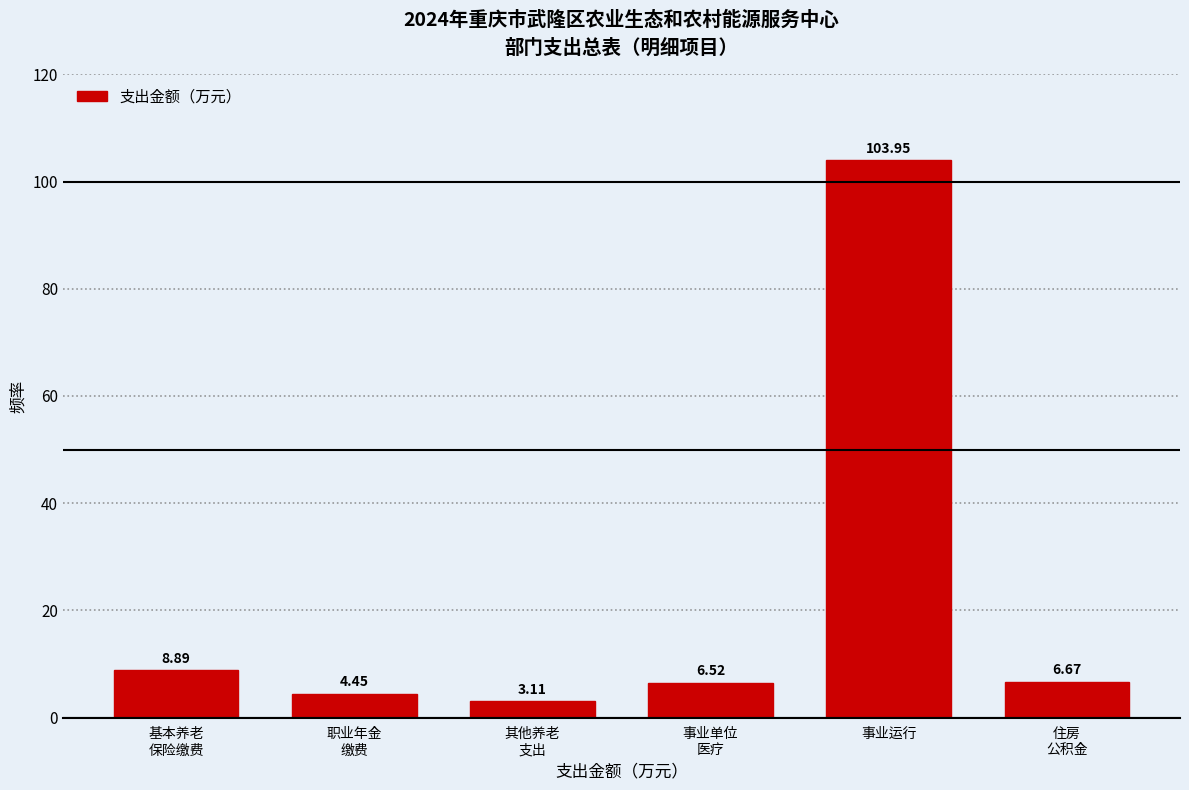

What is the sum of all values?

133.6